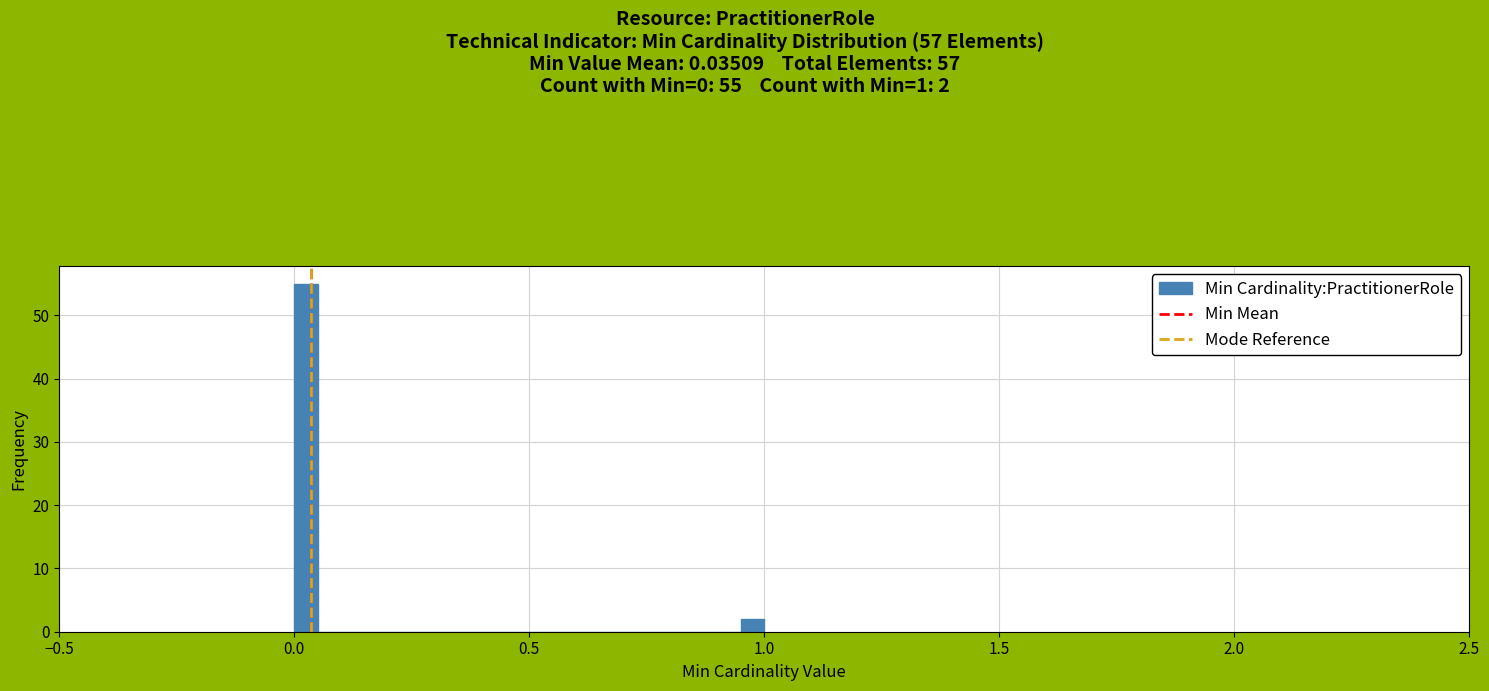

Around what value on the x-axis is the tallest bar? Give the approximate position of its centre, as read against the axis.

0.05